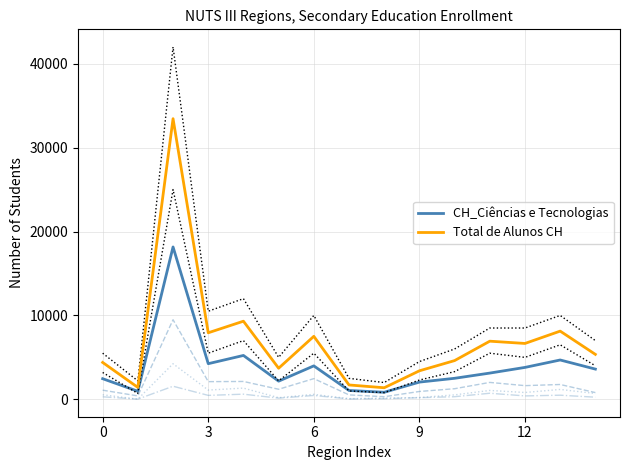

How many categories are shown in the chart?

15